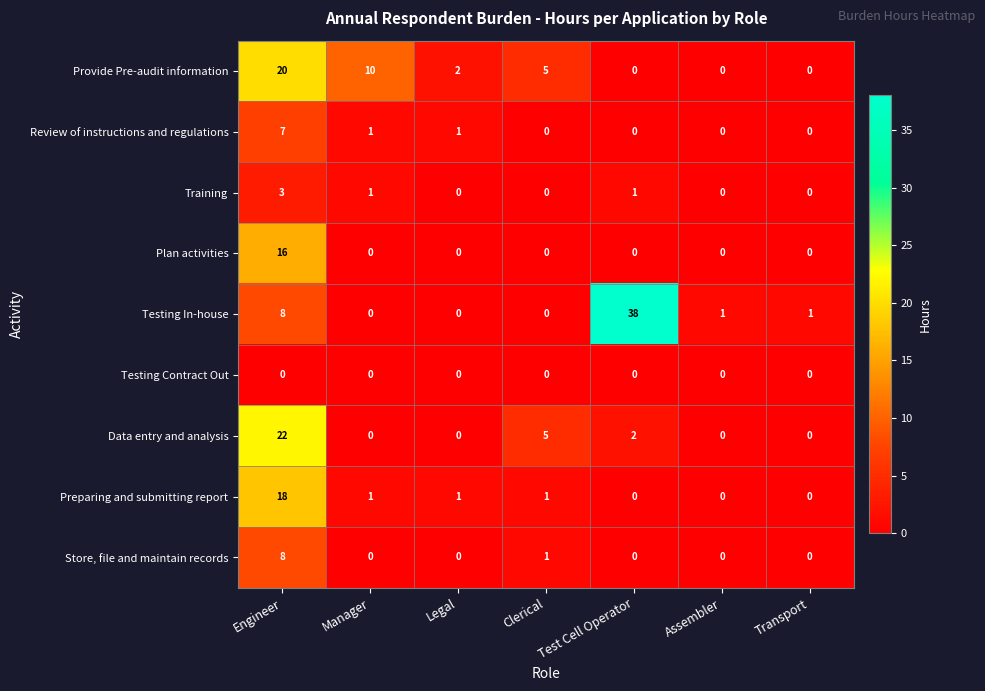

Which category has the highest value across all series?

Test Cell Operator